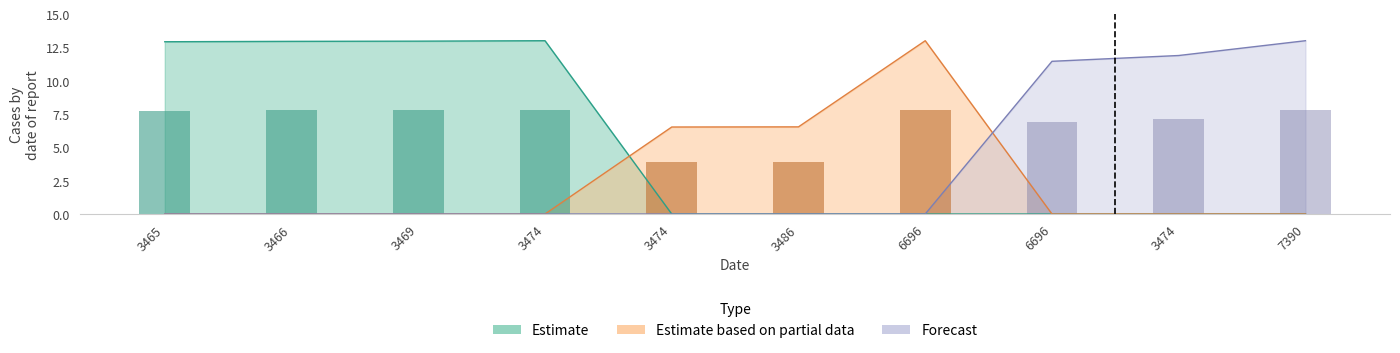

What is the difference between the maximum and minimum values in the Forecast series?

13.0